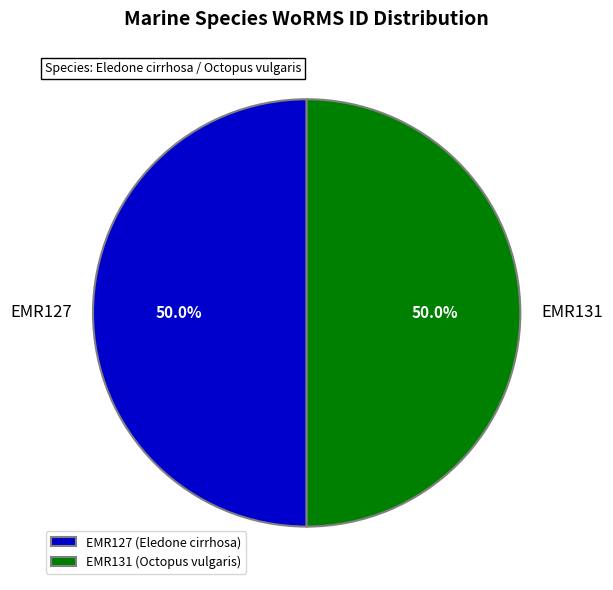

What is the ratio of the value at EMR127 to the value at EMR131?

1.0